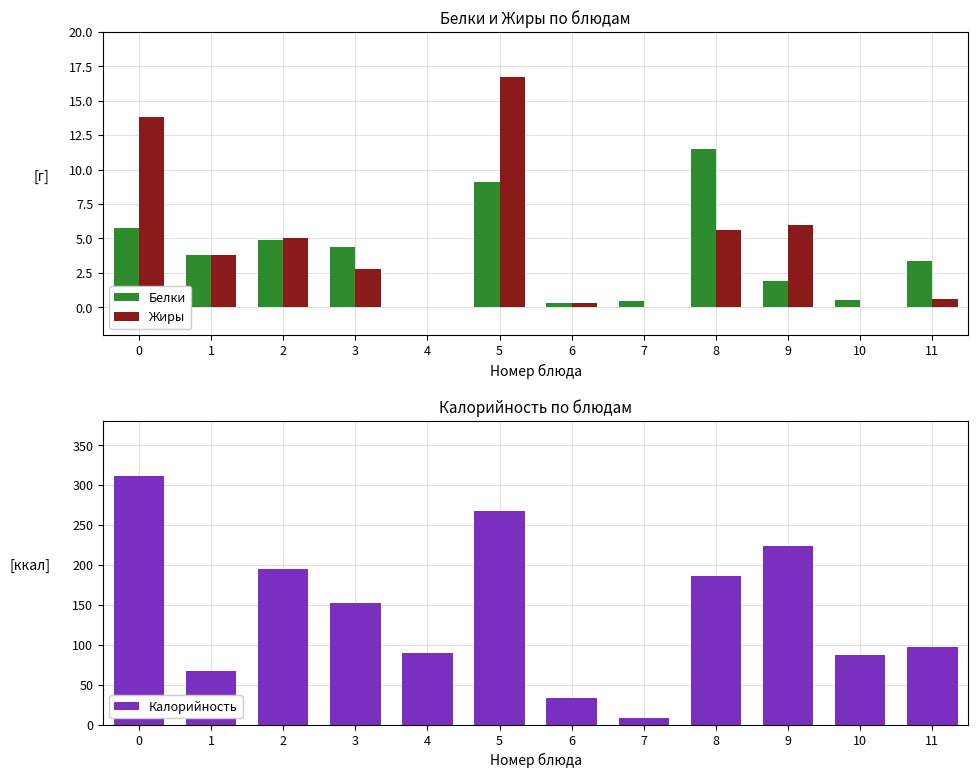

What is the greatest value displayed?

310.9